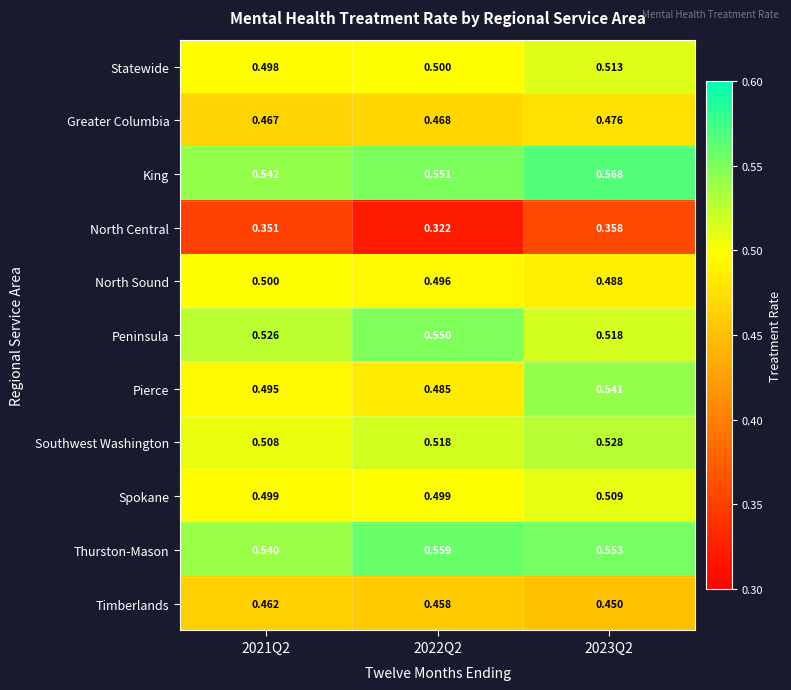

At which category is the sum across all series the highest?

2023Q2